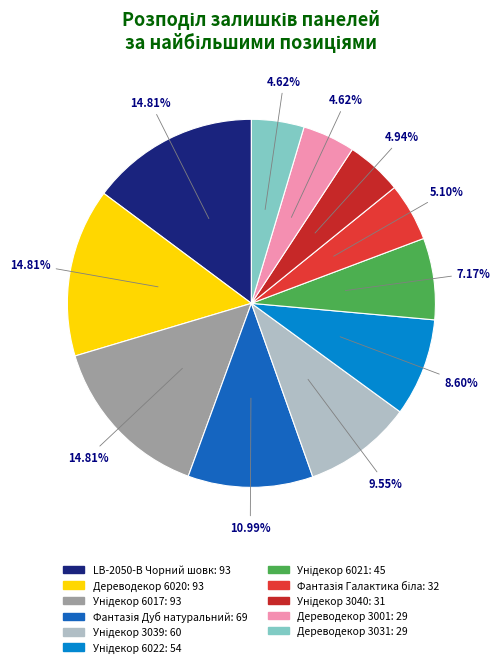

What percentage is the Унідекор 3039 slice, to the nearest percent?

10%